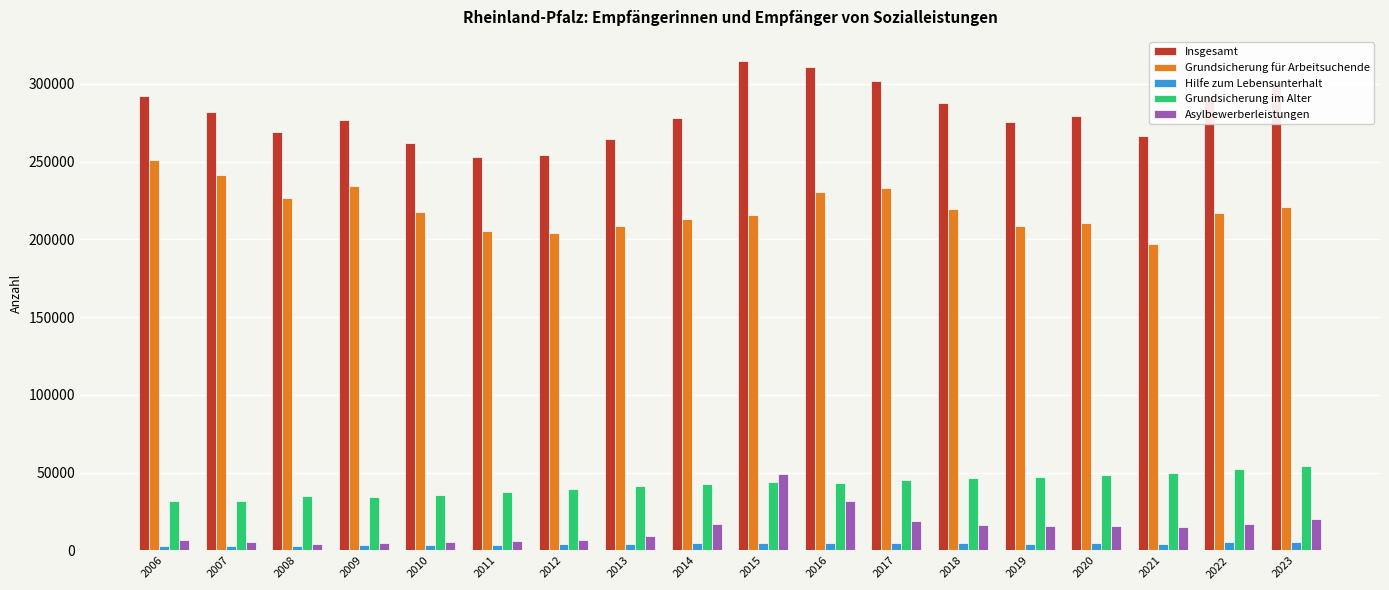

Is the value of Hilfe zum Lebensunterhalt at 2014 greater than the value of Grundsicherung im Alter at 2010?

No